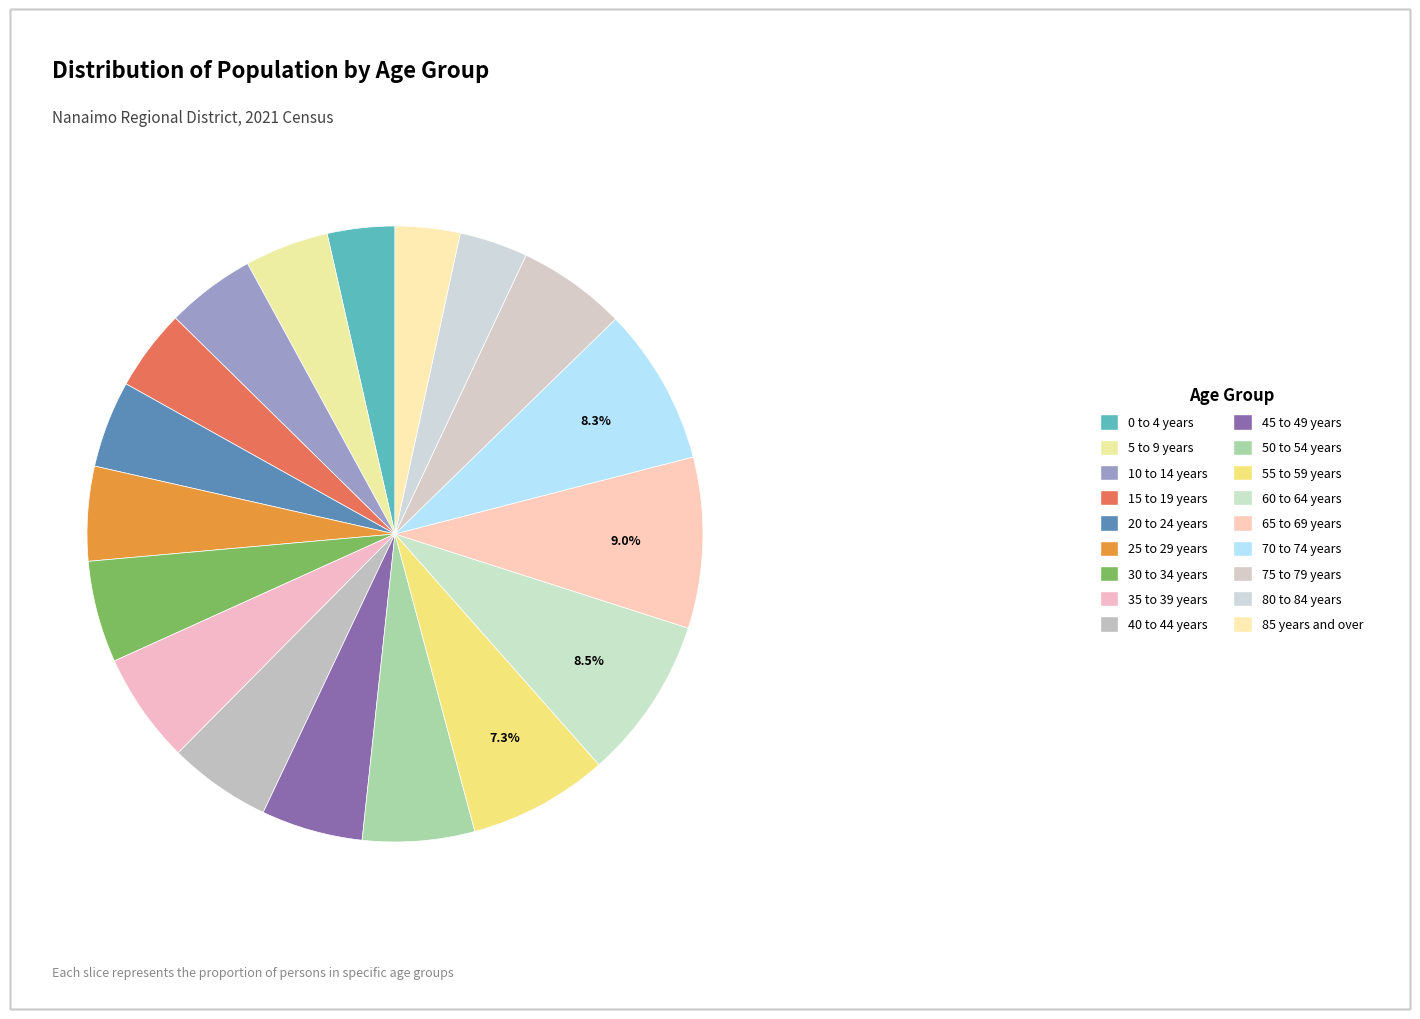

Does 45 to 49 years represent more than half of the total?

No